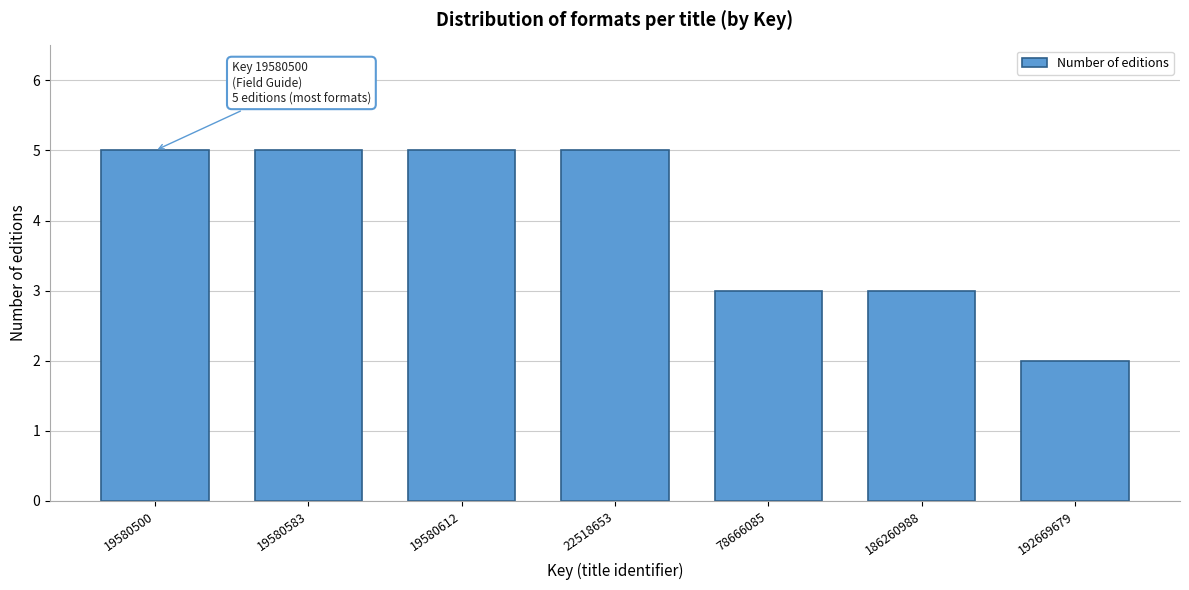

Reading left to right, list all the values displayed in this chart.

19580500=5	19580583=5	19580612=5	22518653=5	78666085=3	186260988=3	192669679=2